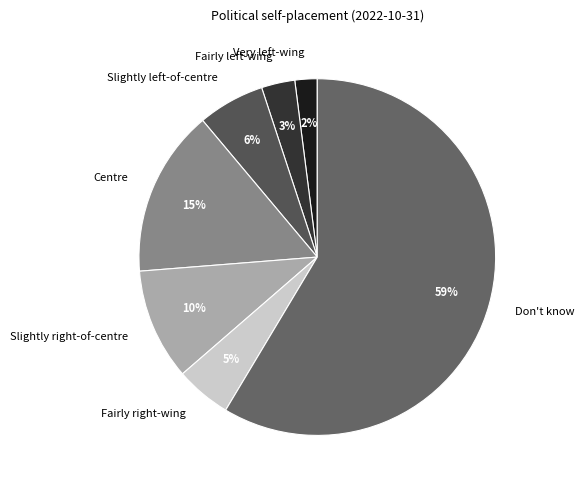

Which slice is the smallest?

Very left-wing